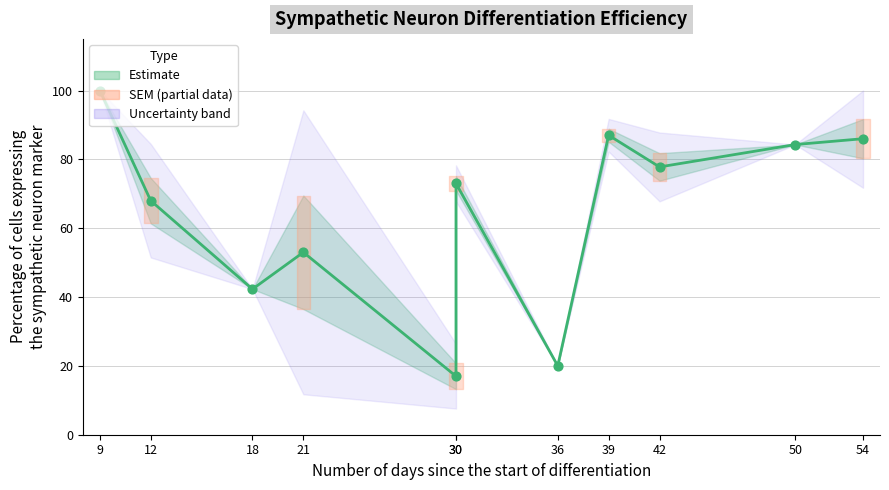

What is the change in value from 50 to 54?

+1.7